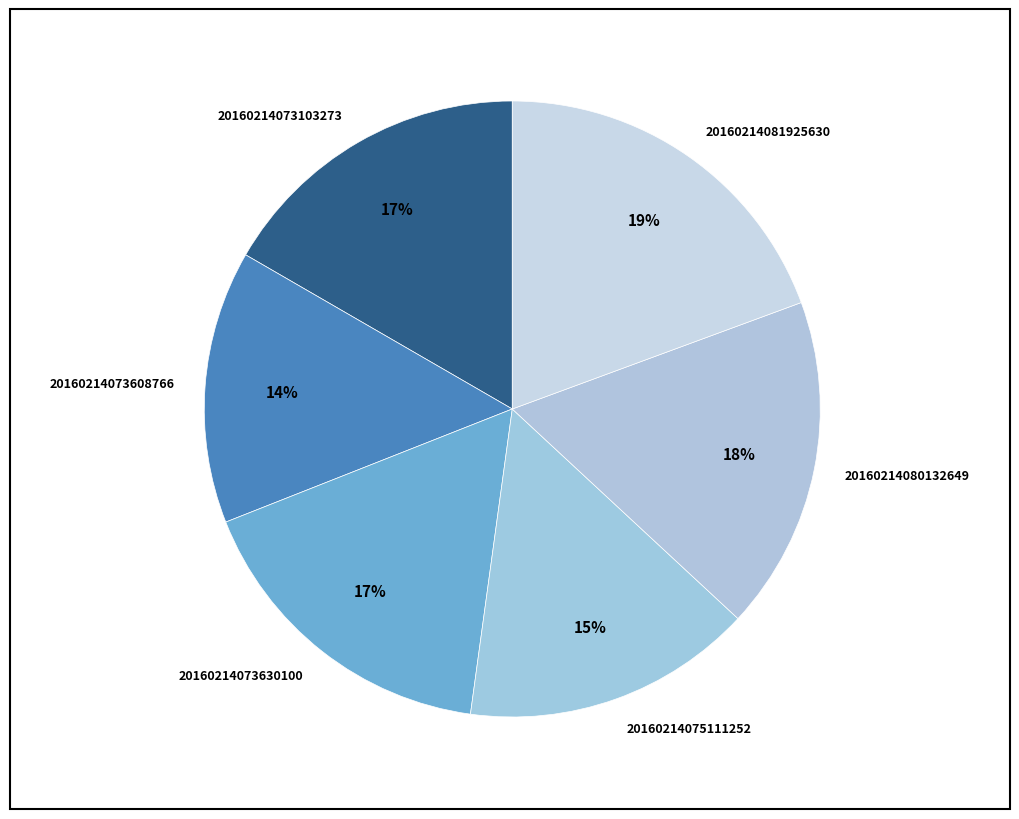

To the nearest percent, what is the combined percentage of 20160214073103273 and 20160214073630100?

34%